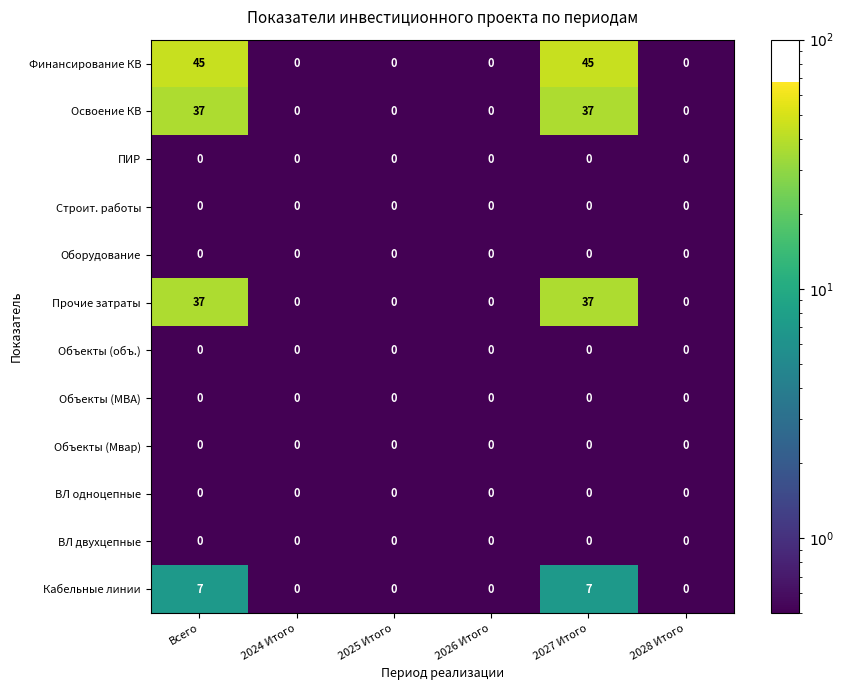

Which series has the widest spread of values?

Финансирование КВ